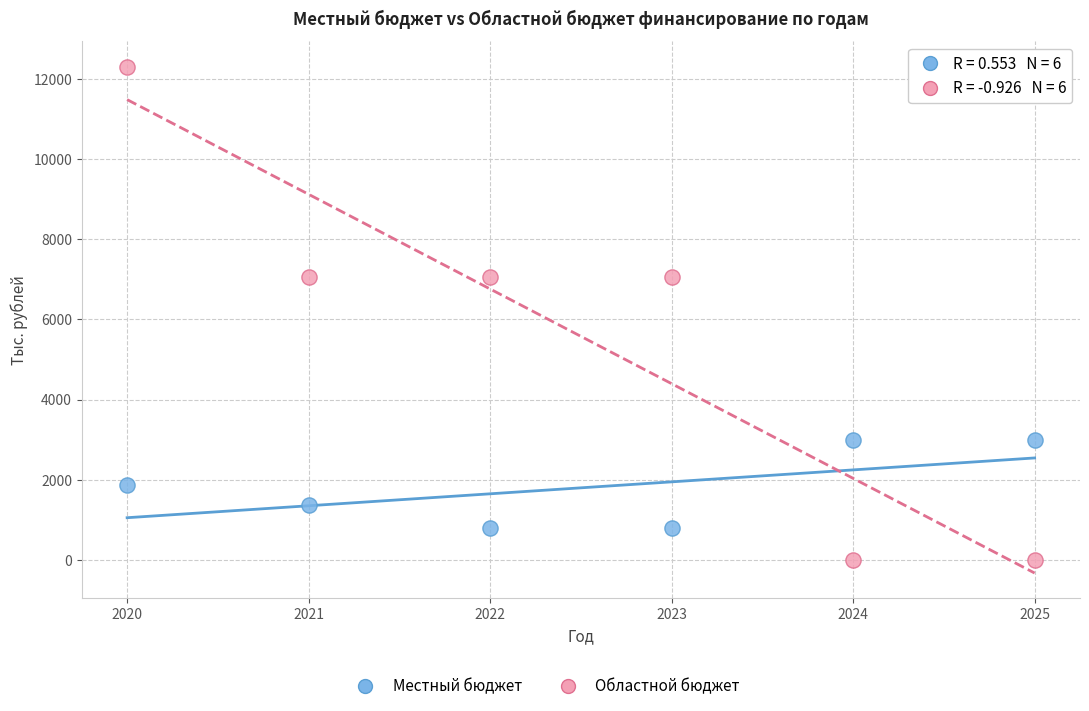

Which series contains the highest Y value?

Областной бюджет